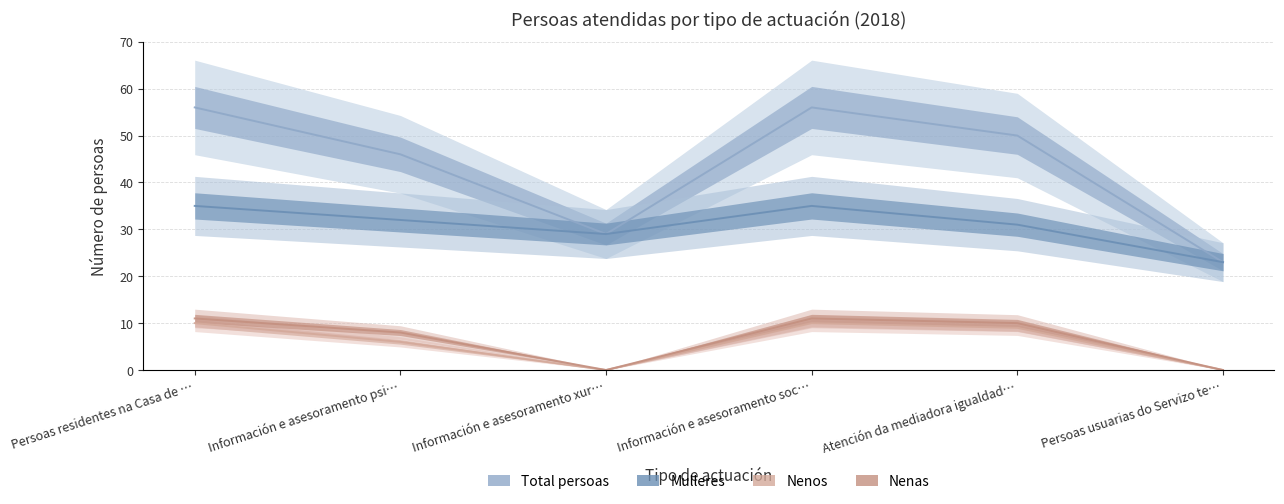

Reading left to right, what are all the values shown in this chart?

Total persoas: Persoas residentes na Casa de …=56	Información e asesoramento psi…=46	Información e asesoramento xur…=29	Información e asesoramento soc…=56	Atención da mediadora igualdad…=50	Persoas usuarias do Servizo te…=23
Mulleres: Persoas residentes na Casa de …=35	Información e asesoramento psi…=32	Información e asesoramento xur…=29	Información e asesoramento soc…=35	Atención da mediadora igualdad…=31	Persoas usuarias do Servizo te…=23
Nenos: Persoas residentes na Casa de …=10	Información e asesoramento psi…=6	Información e asesoramento xur…=0	Información e asesoramento soc…=10	Atención da mediadora igualdad…=9	Persoas usuarias do Servizo te…=0
Nenas: Persoas residentes na Casa de …=11	Información e asesoramento psi…=8	Información e asesoramento xur…=0	Información e asesoramento soc…=11	Atención da mediadora igualdad…=10	Persoas usuarias do Servizo te…=0